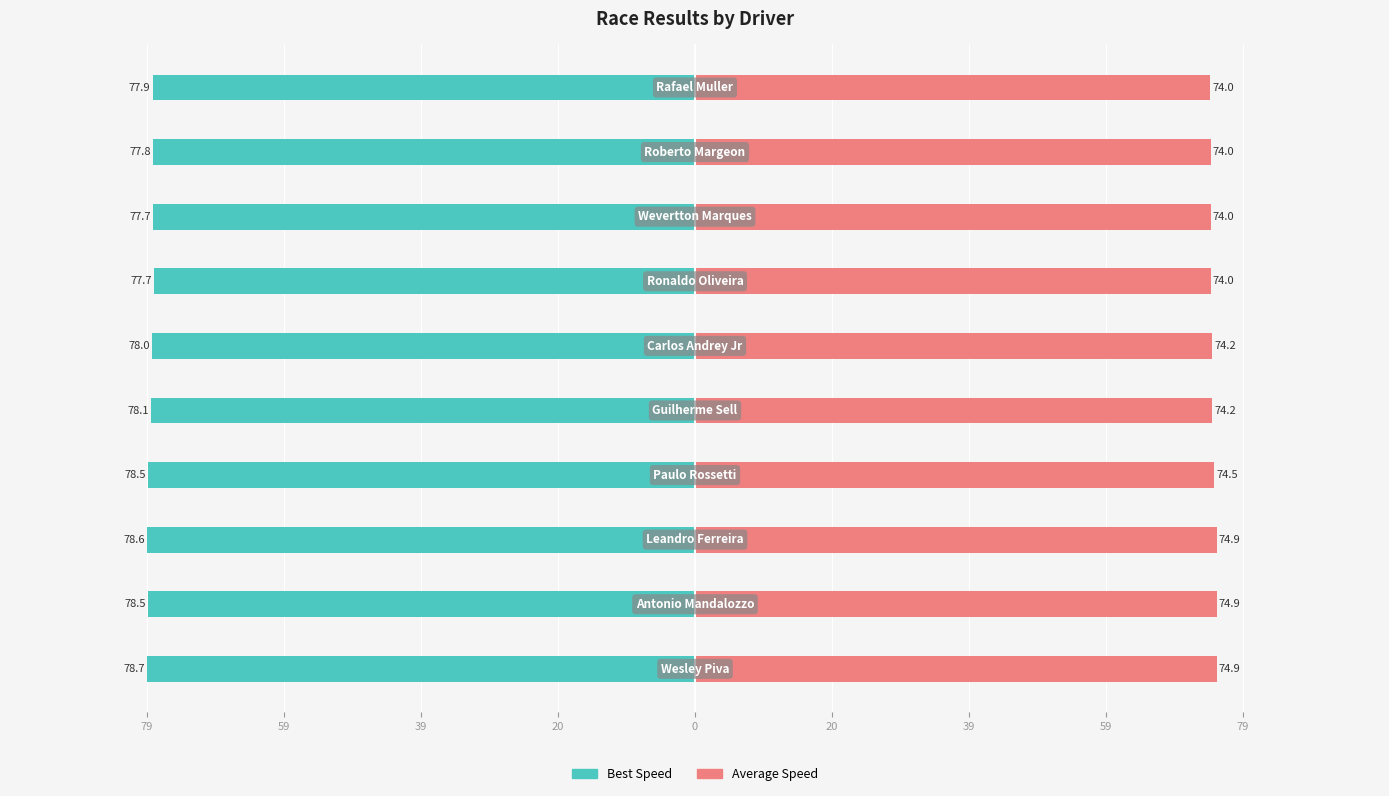

What is the difference between the maximum and minimum values in the Average Speed series?

0.9